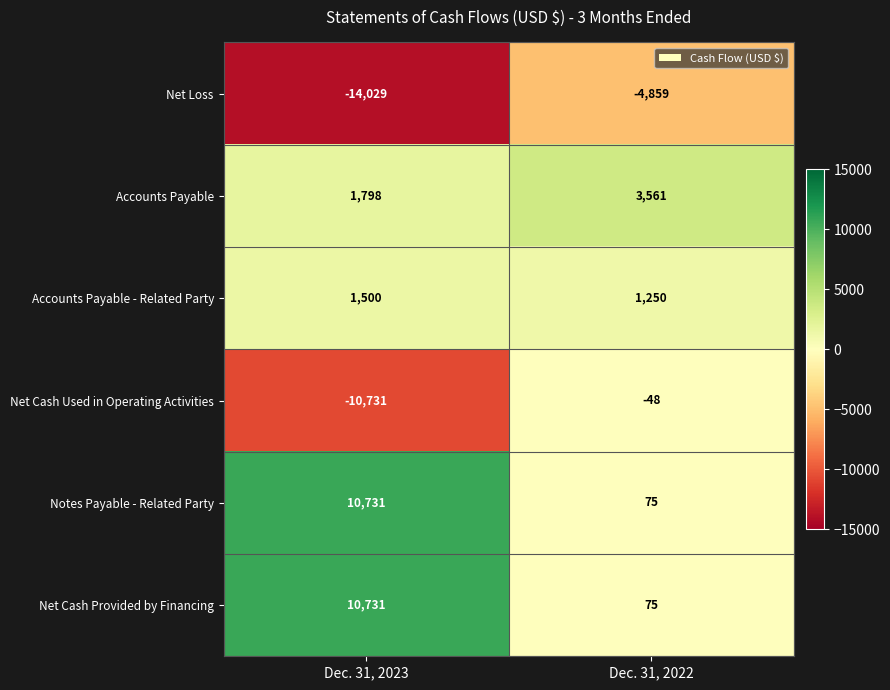

Reading left to right, transcribe all the data shown in this chart.

Net Loss: Dec. 31, 2023=-14029	Dec. 31, 2022=-4859
Accounts Payable: Dec. 31, 2023=1798	Dec. 31, 2022=3561
Accounts Payable - Related Party: Dec. 31, 2023=1500	Dec. 31, 2022=1250
Net Cash Used in Operating Activities: Dec. 31, 2023=-10731	Dec. 31, 2022=-48
Notes Payable - Related Party: Dec. 31, 2023=10731	Dec. 31, 2022=75
Net Cash Provided by Financing: Dec. 31, 2023=10731	Dec. 31, 2022=75